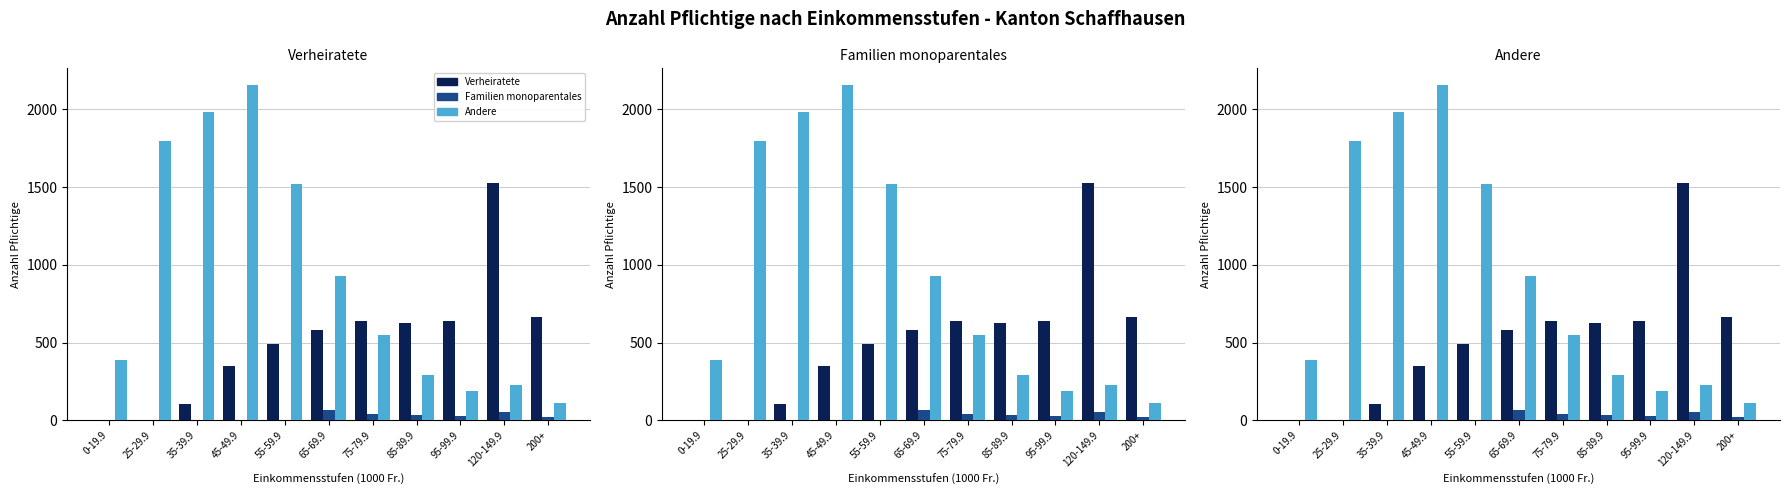

Which series changed the most between 0-19.9 and 120-149.9?

Verheiratete